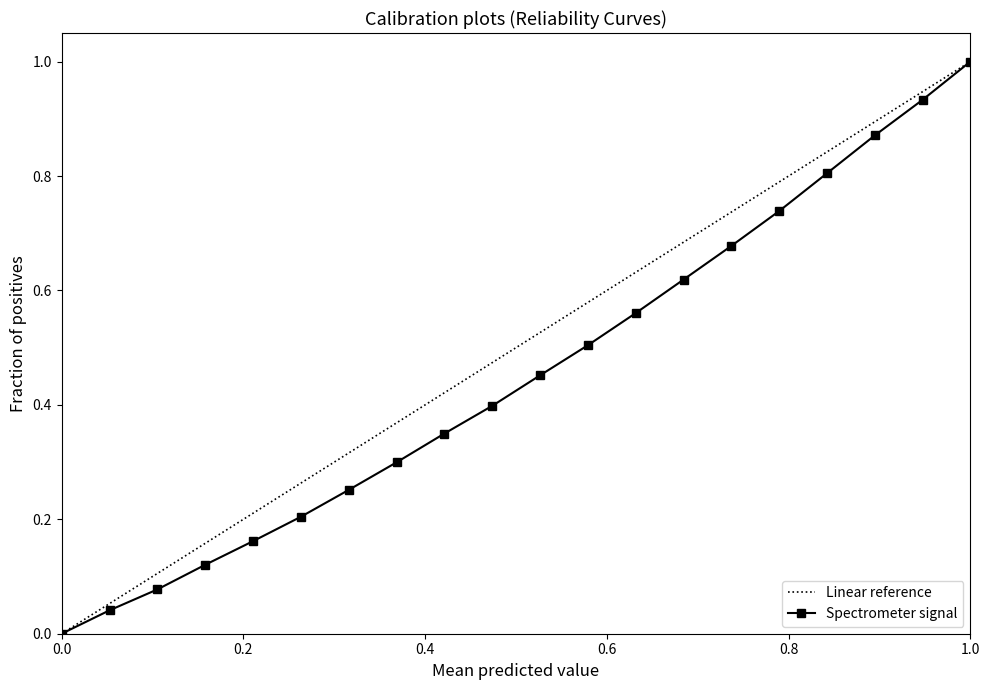

What is the greatest value displayed?

1.0